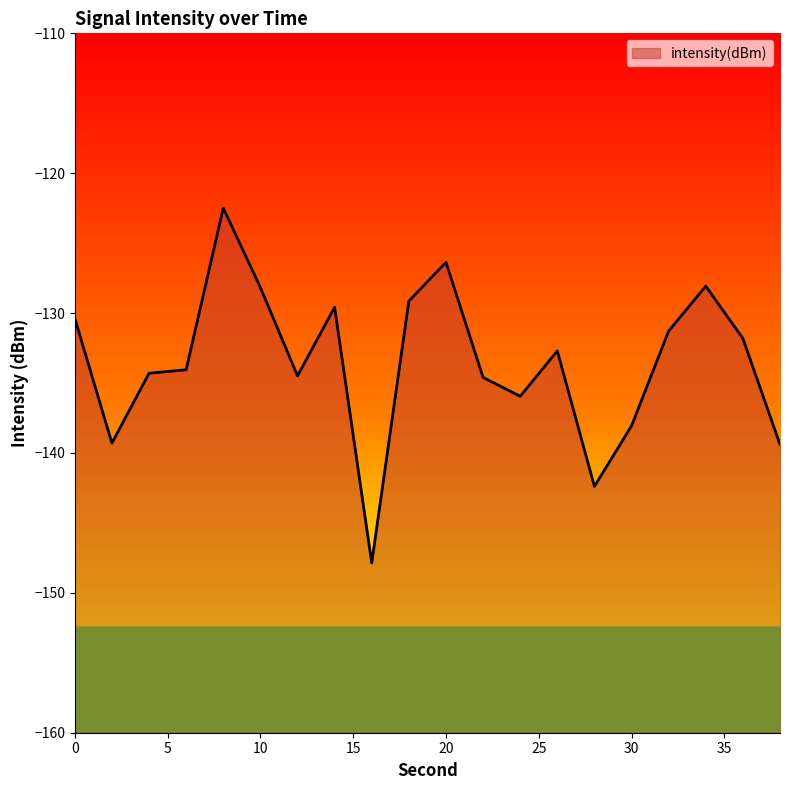

Where is the first local minimum?

2